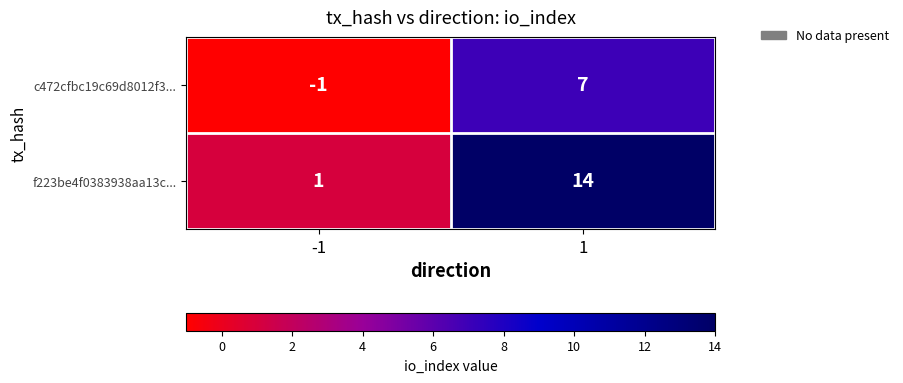

Reading left to right, extract all data points from this chart.

c472cfbc19c69d8012f3...: -1=-1	1=7
f223be4f0383938aa13c...: -1=1	1=14